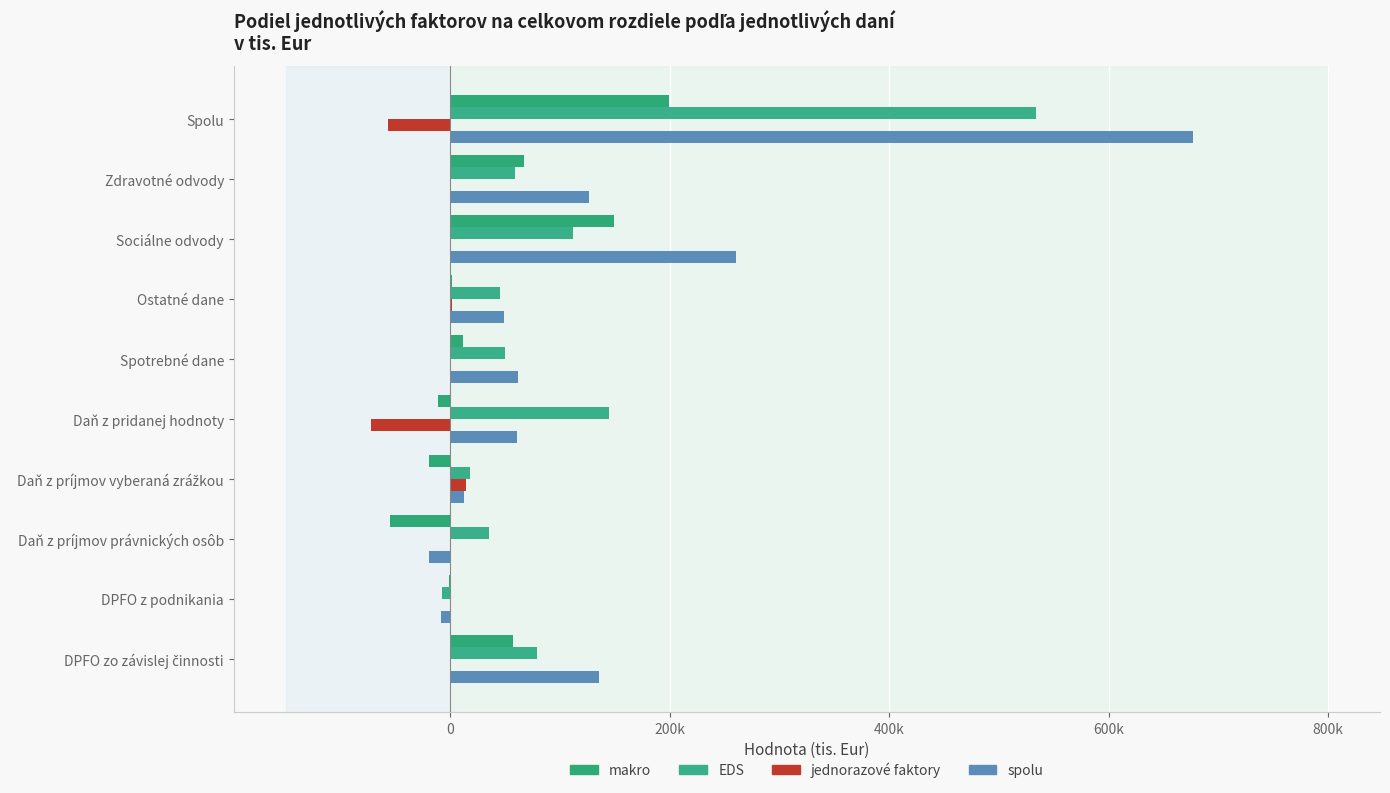

Reading right to left, what are all the values shown in this chart?

makro: 199748.9	67282.0	149019.1	1574.4	11656.5	-11303.2	-19343.6	-54979.1	-864.8	56707.5
EDS: 533882.1	58890.5	111784.5	45024.3	49680.6	144514.2	17803.8	35298.1	-7981.2	78867.3
jednorazové faktory: -56423.7	0.0	0.0	1892.5	0.0	-72263.9	13947.7	0.0	0.0	0.0
spolu: 677207.3	126172.5	260803.6	48491.3	61337.1	60947.1	12407.9	-19681.0	-8846.0	135574.8